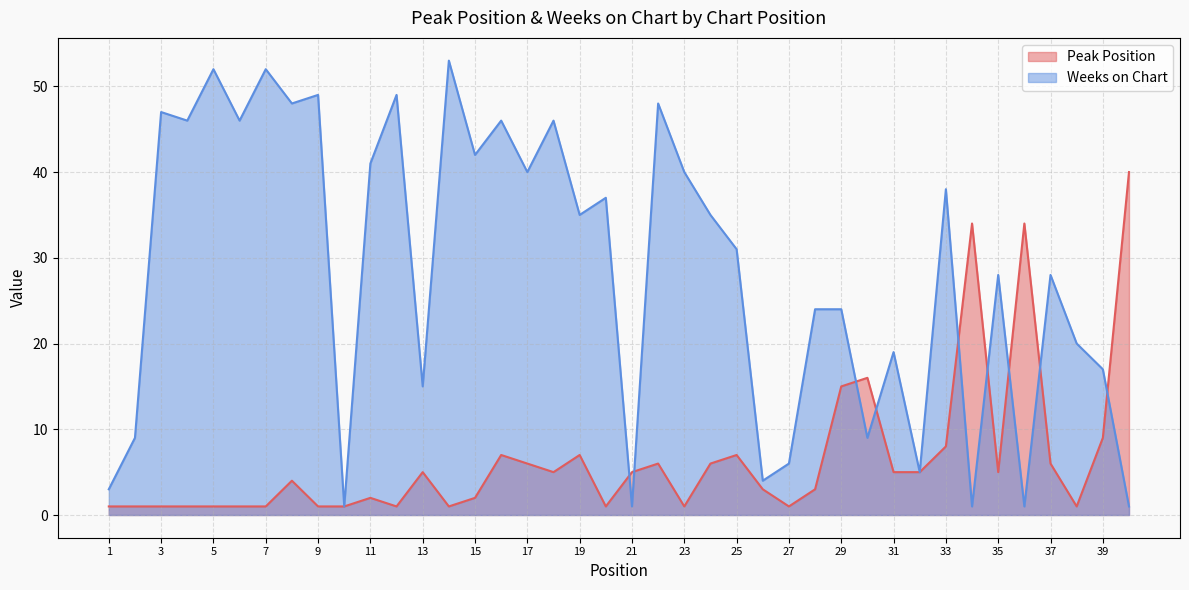

Where does the Weeks on Chart series first go above 35?

3